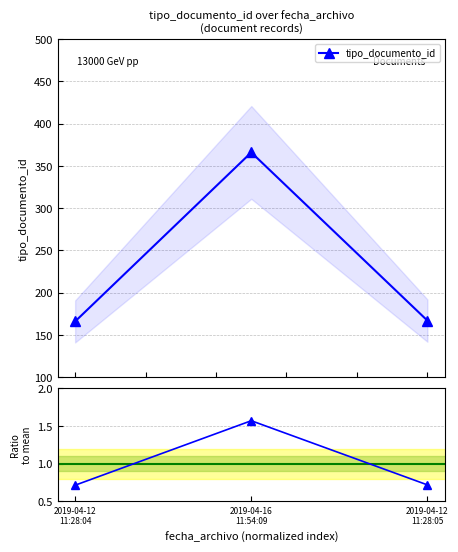

What is the difference between the second highest and minimum values?

1